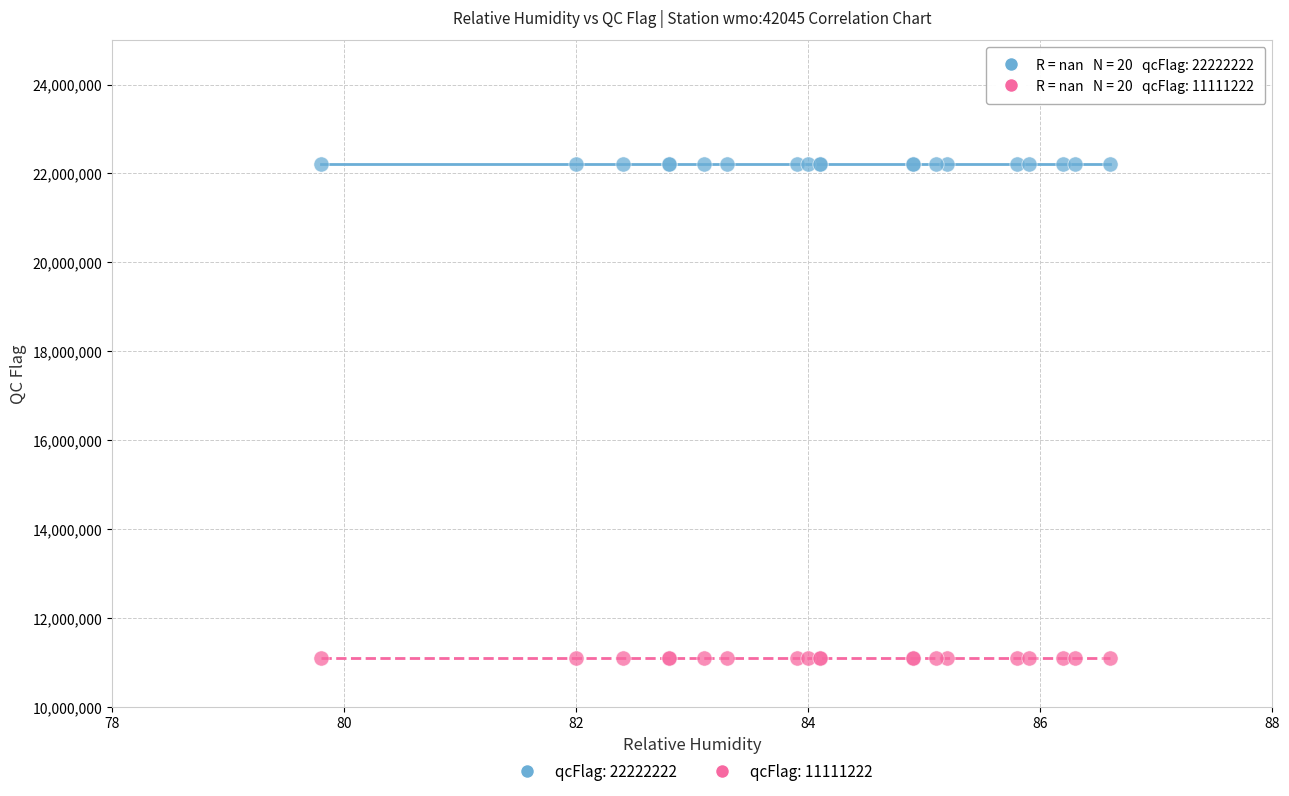

Which series reaches the maximum Y coordinate?

qcFlag: 22222222